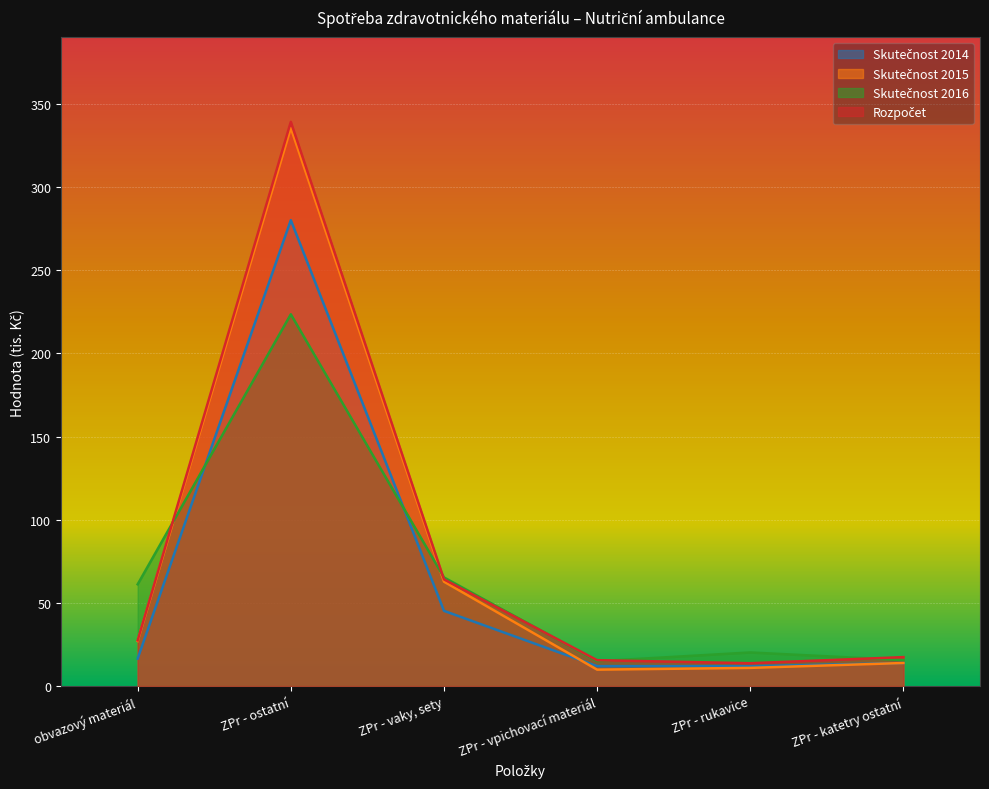

True or false: Skutečnost 2014 and Rozpočet intersect in this chart.

False